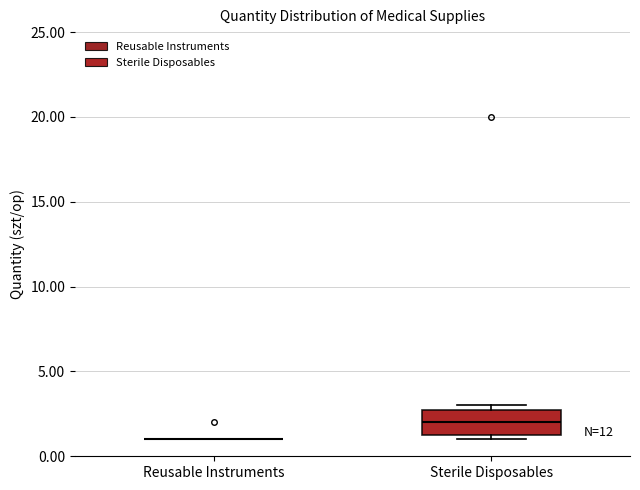

Which box is the tallest, from its lower edge to its upper edge?

Sterile Disposables